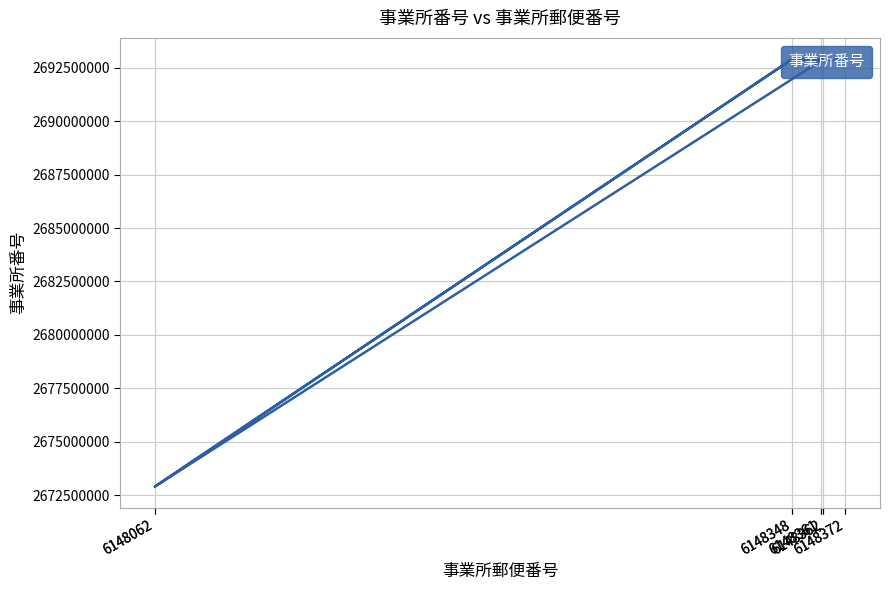

At which category does the chart reach its peak across all series?

6148348